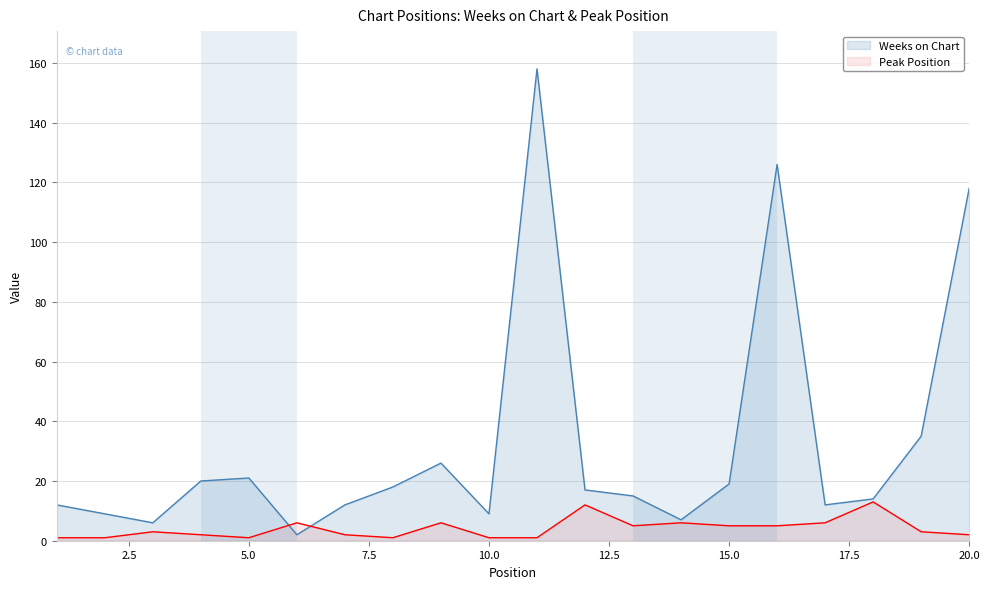

True or false: Peak Position and Weeks on Chart intersect in this chart.

True